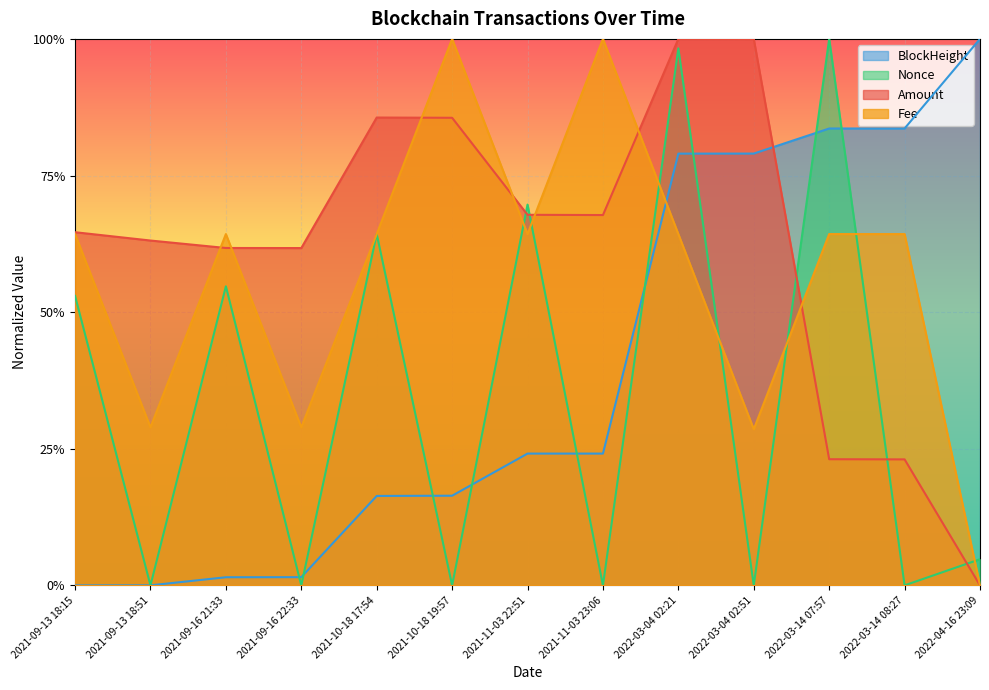

What is the difference between the highest and lowest values at 2021-09-13 18:51?

0.6